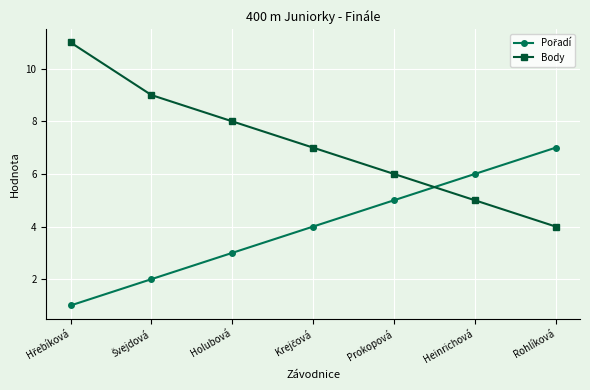

True or false: Body has more than 2 points higher than both neighbors.

False